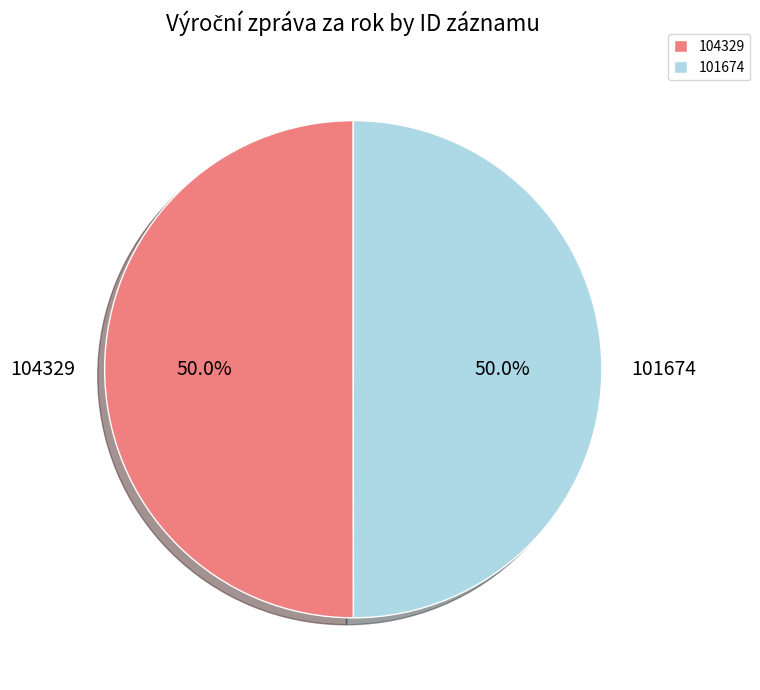

How much of the chart is everything except 101674?

50.0%